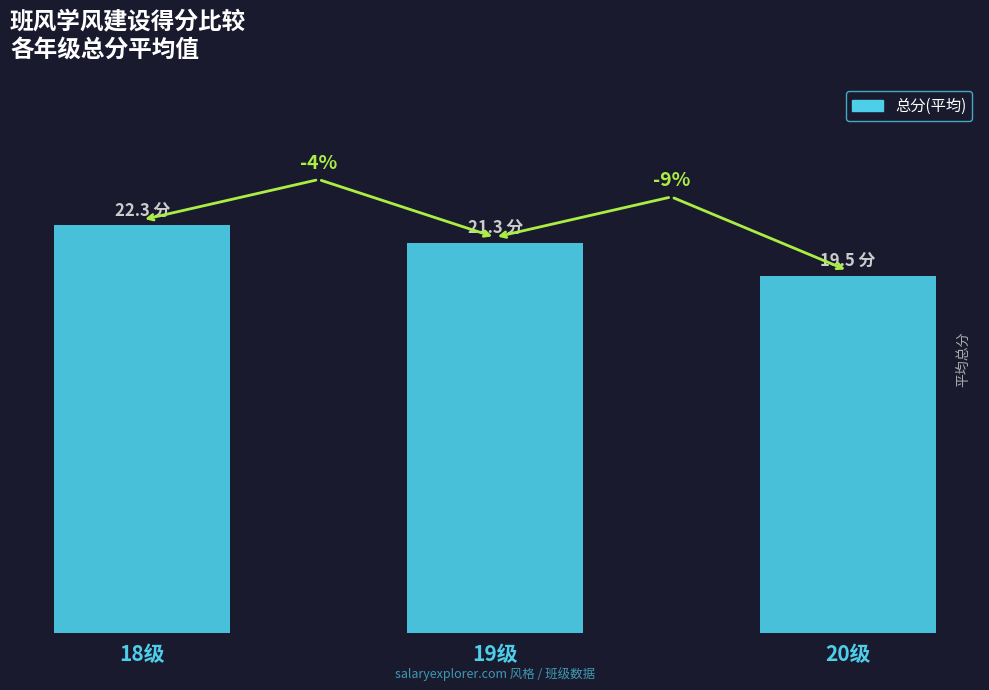

Are the bars horizontal?

No